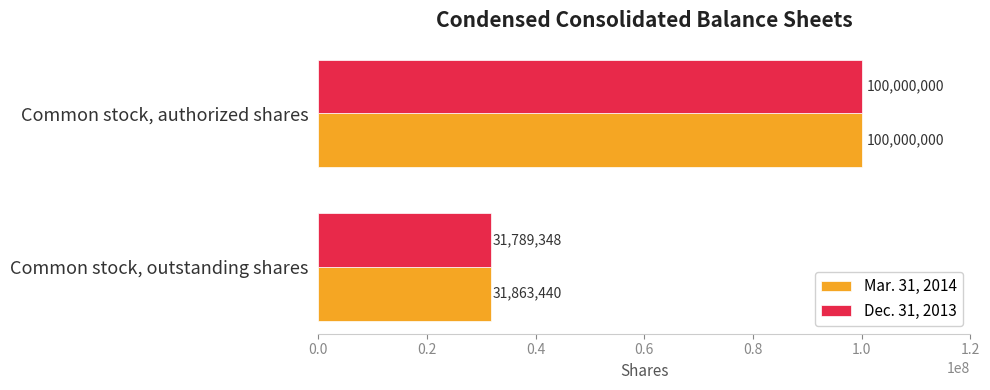

Which series has the largest range (max minus min)?

Dec. 31, 2013